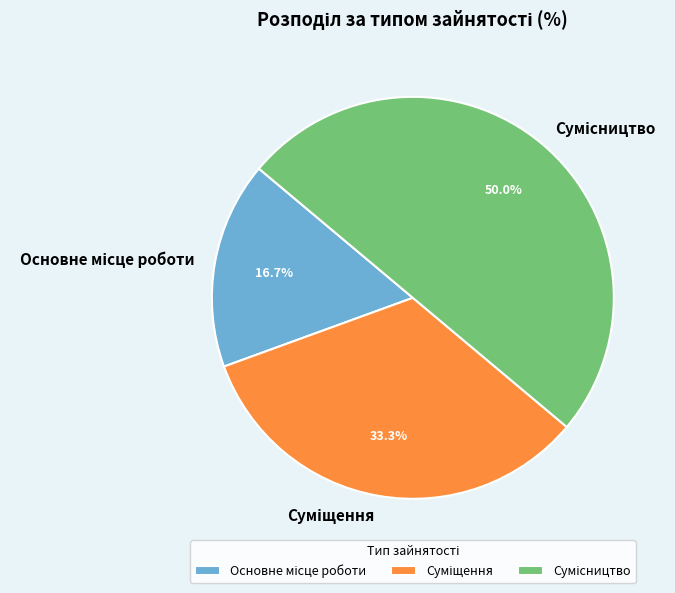

How many segments does this pie chart have?

3